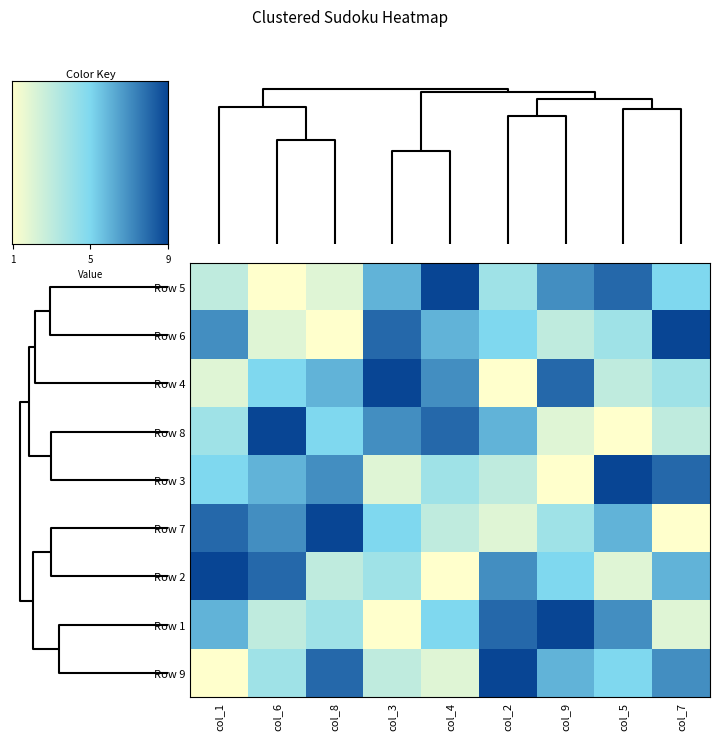

What is the lowest value of the Row 4 series?

1